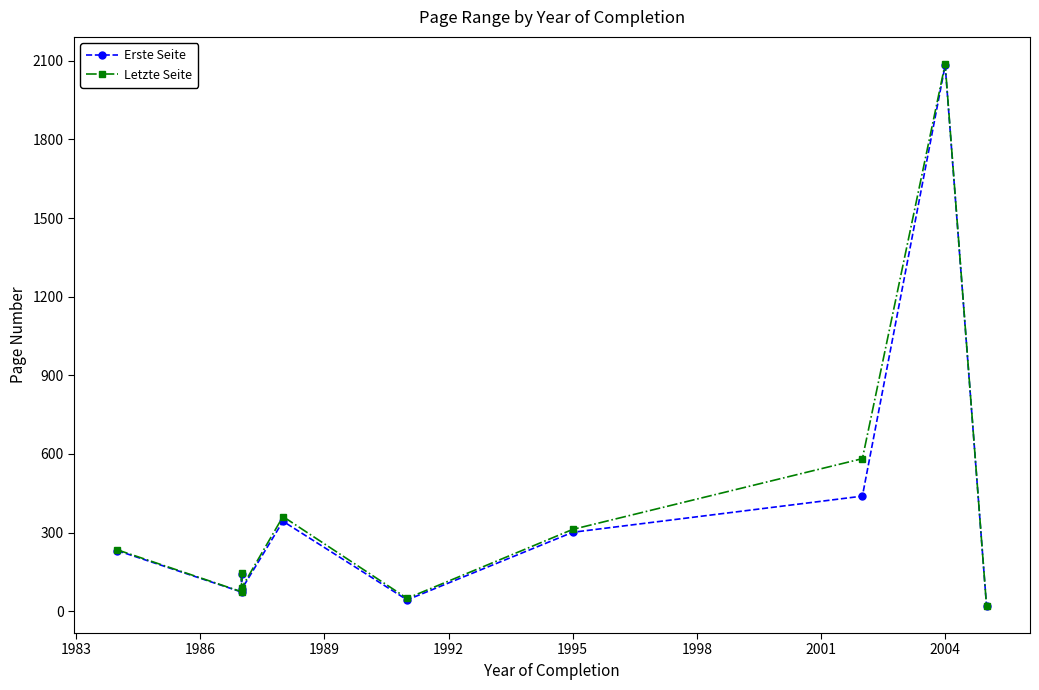

True or false: Letzte Seite and Erste Seite cross at least once.

False